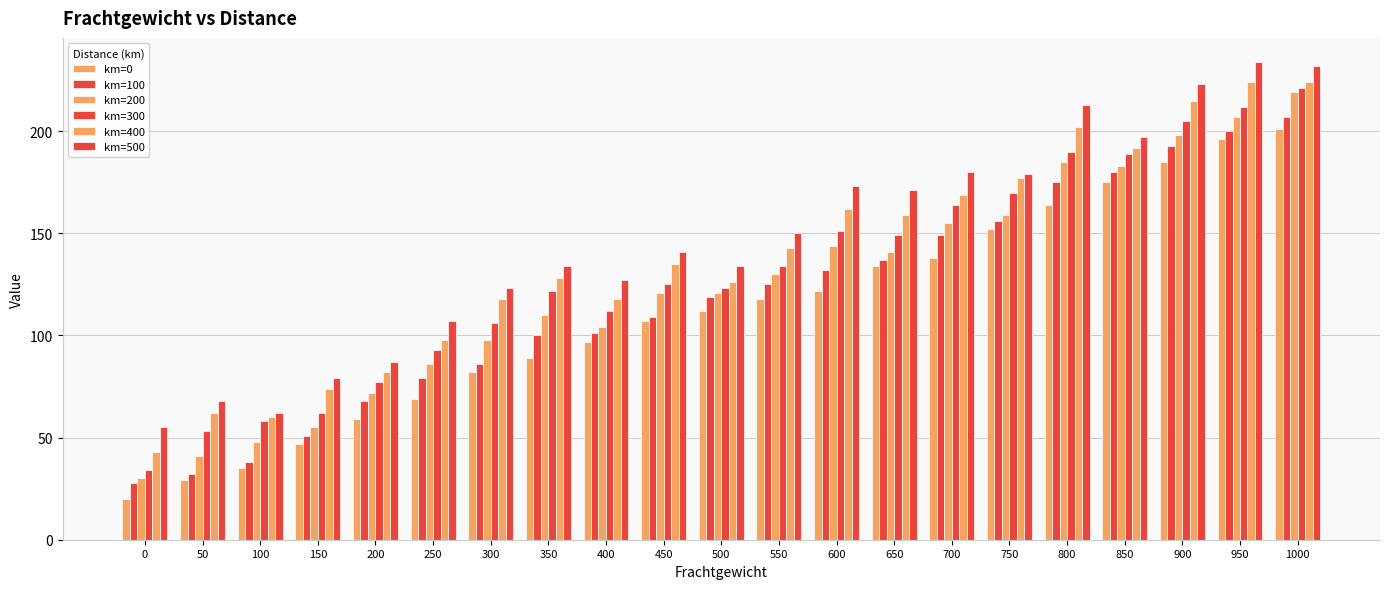

Are the bars horizontal?

No